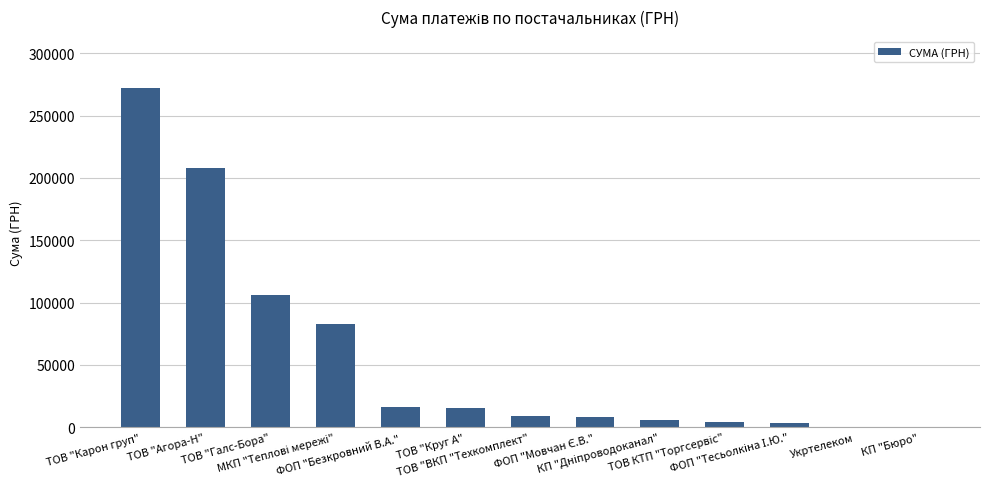

What is the sum of all values?

732386.7